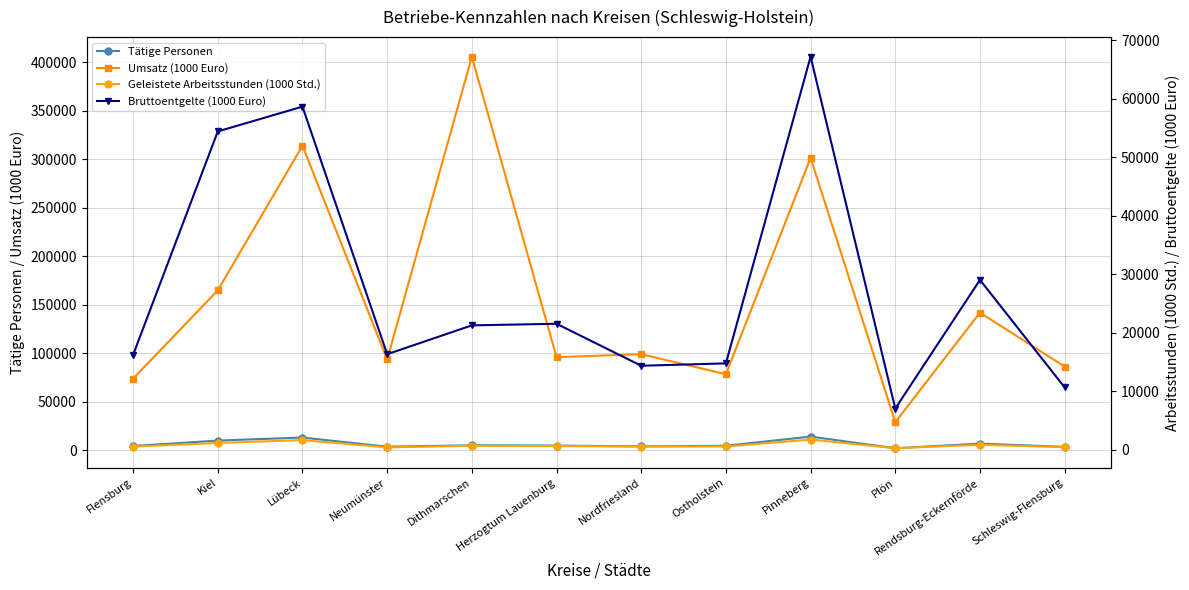

Reading left to right, transcribe all the data shown in this chart.

Tätige Personen: Flensburg=4452.0	Kiel=10000.0	Lübeck=13121.0	Neumünster=3703.0	Dithmarschen=5162.0	Herzogtum Lauenburg=4872.0	Nordfriesland=4033.0	Ostholstein=4683.0	Pinneberg=14099.0	Plön=2122.0	Rendsburg-Eckernförde=6871.0	Schleswig-Flensburg=3572.0
Umsatz (1000 Euro): Flensburg=73907.8	Kiel=164834.9	Lübeck=313861.3	Neumünster=93619.4	Dithmarschen=405624.2	Herzogtum Lauenburg=95950.8	Nordfriesland=99041.9	Ostholstein=78401.2	Pinneberg=301340.8	Plön=28941.2	Rendsburg-Eckernförde=141855.8	Schleswig-Flensburg=86257.4
Geleistete Arbeitsstunden (1000 Std.): Flensburg=568.4	Kiel=1194.9	Lübeck=1686.4	Neumünster=435.7	Dithmarschen=709.2	Herzogtum Lauenburg=663.8	Nordfriesland=588.8	Ostholstein=594.4	Pinneberg=1777.2	Plön=295.8	Rendsburg-Eckernförde=885.7	Schleswig-Flensburg=480.4
Bruttoentgelte (1000 Euro): Flensburg=16256.7	Kiel=54437.3	Lübeck=58673.3	Neumünster=16362.8	Dithmarschen=21291.0	Herzogtum Lauenburg=21566.4	Nordfriesland=14389.6	Ostholstein=14796.6	Pinneberg=67208.2	Plön=7075.1	Rendsburg-Eckernförde=29064.6	Schleswig-Flensburg=10690.3